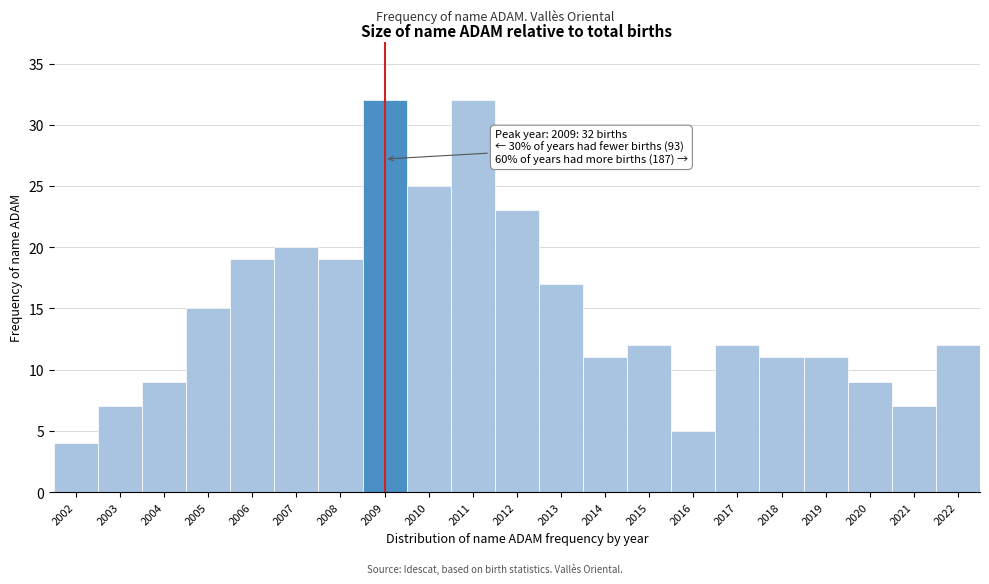

Reading left to right, transcribe all the data shown in this chart.

4	7	9	15	19	20	19	32	25	32	23	17	11	12	5	12	11	11	9	7	12